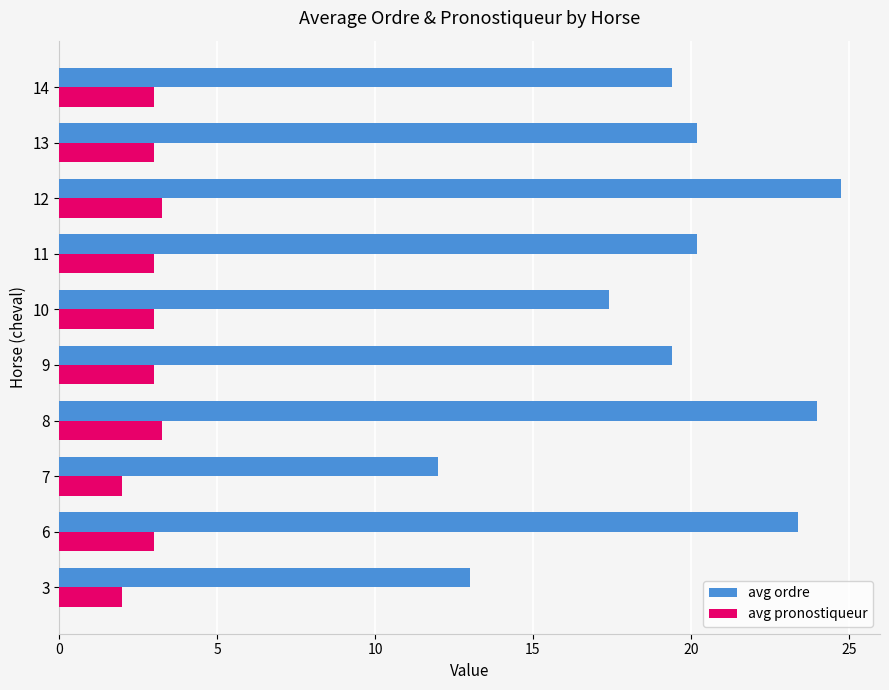

What is the difference between the highest and lowest values at 10?

14.4